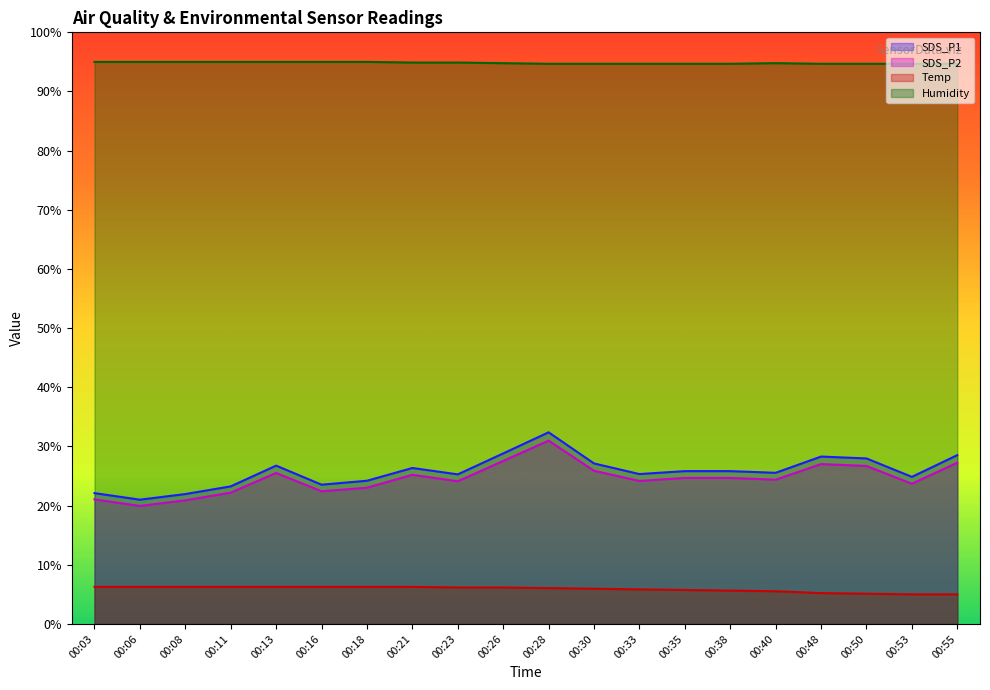

What is the average value of the Temp series?

5.9